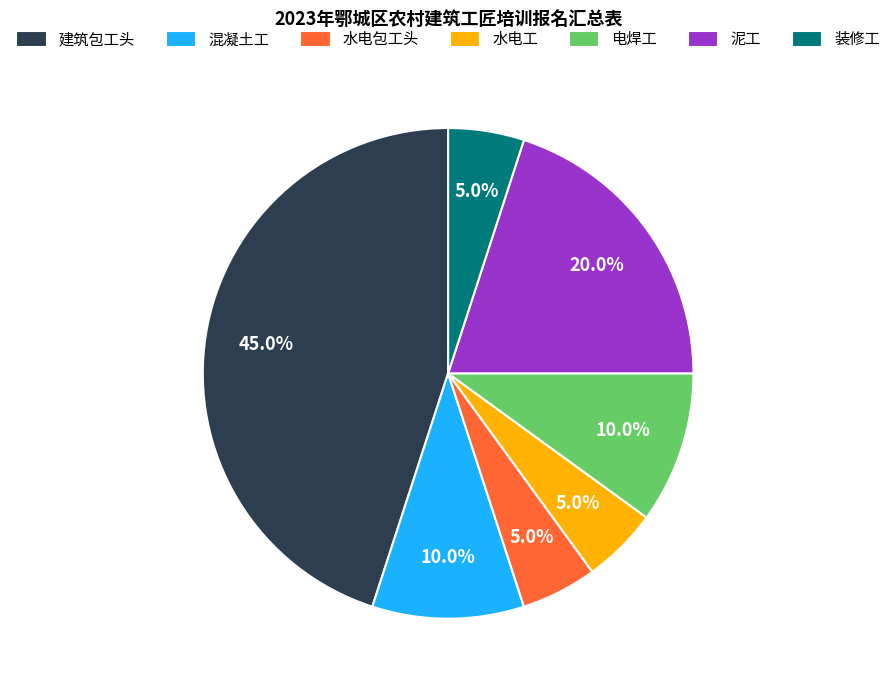

To the nearest percent, what portion does 混凝土工 represent?

10%